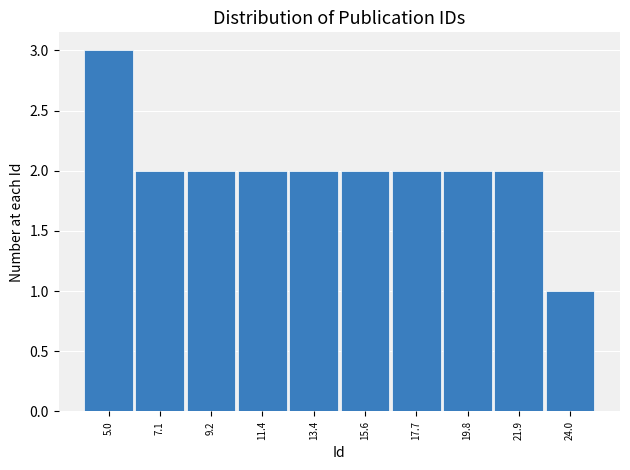

Which range on the x-axis has the tallest bar?

4.0 to 6.1